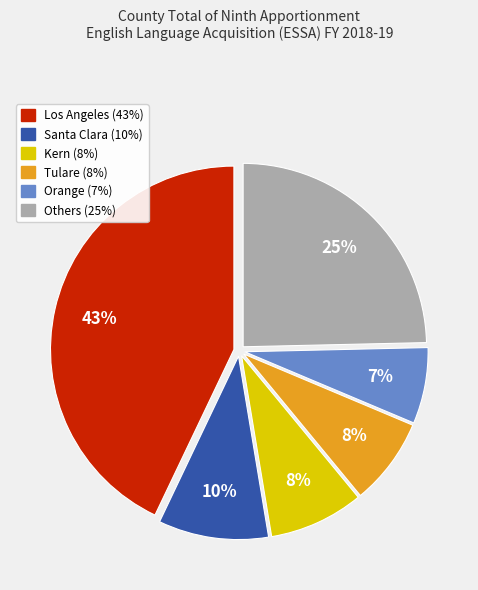

To the nearest percent, what is the difference between the largest and smallest slice percentages?

36%